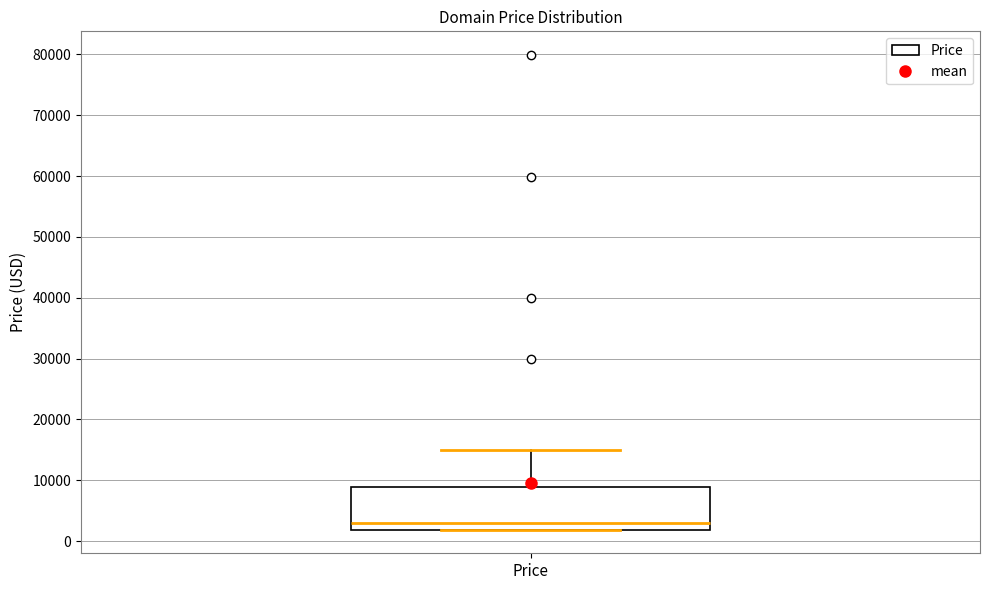

Where does the upper whisker of the box for Price end on the y-axis? The values are not printed on the chart, so give them approximately, as read against the axis.

15000